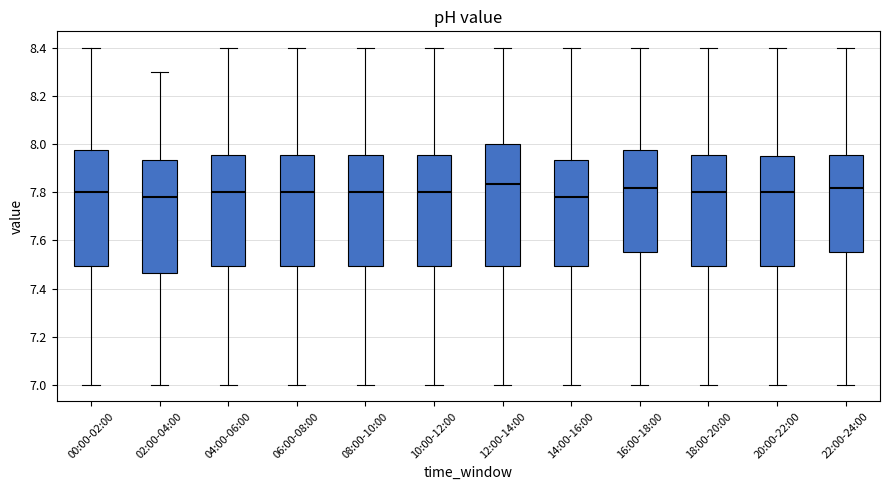

Reading left to right, transcribe this box plot: for each box, give where its median line is, the range the box spans, and where its two whiskers end, as read against the y-axis. The values are not printed on the chart, so give them approximately, as read against the axis.

00:00-02:00: median 7.80, box 7.50 to 7.98, whiskers 7.00 to 8.40
02:00-04:00: median 7.78, box 7.46 to 7.94, whiskers 7.00 to 8.30
04:00-06:00: median 7.80, box 7.50 to 7.96, whiskers 7.00 to 8.40
06:00-08:00: median 7.80, box 7.50 to 7.96, whiskers 7.00 to 8.40
08:00-10:00: median 7.80, box 7.50 to 7.96, whiskers 7.00 to 8.40
10:00-12:00: median 7.80, box 7.50 to 7.96, whiskers 7.00 to 8.40
12:00-14:00: median 7.84, box 7.50 to 8.00, whiskers 7.00 to 8.40
14:00-16:00: median 7.78, box 7.50 to 7.94, whiskers 7.00 to 8.40
16:00-18:00: median 7.82, box 7.56 to 7.98, whiskers 7.00 to 8.40
18:00-20:00: median 7.80, box 7.50 to 7.96, whiskers 7.00 to 8.40
20:00-22:00: median 7.80, box 7.50 to 7.96, whiskers 7.00 to 8.40
22:00-24:00: median 7.82, box 7.56 to 7.96, whiskers 7.00 to 8.40